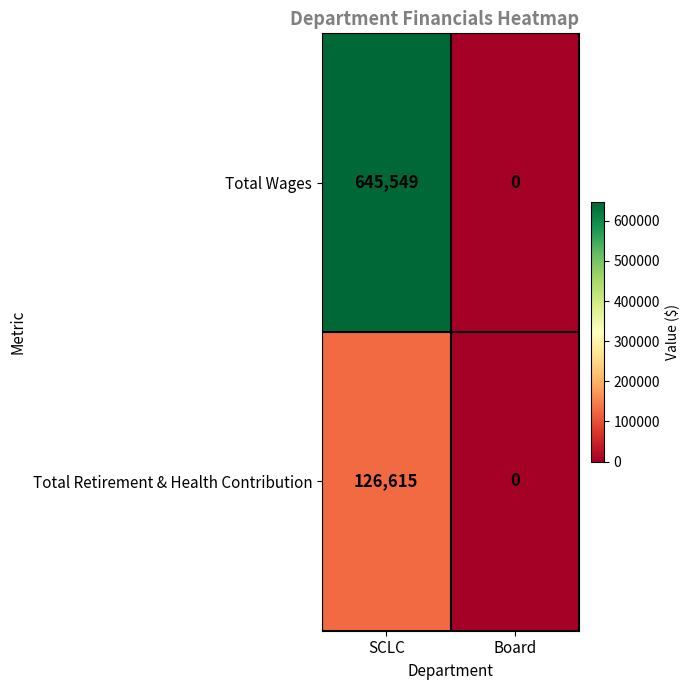

Which label corresponds to the largest value in the chart?

SCLC